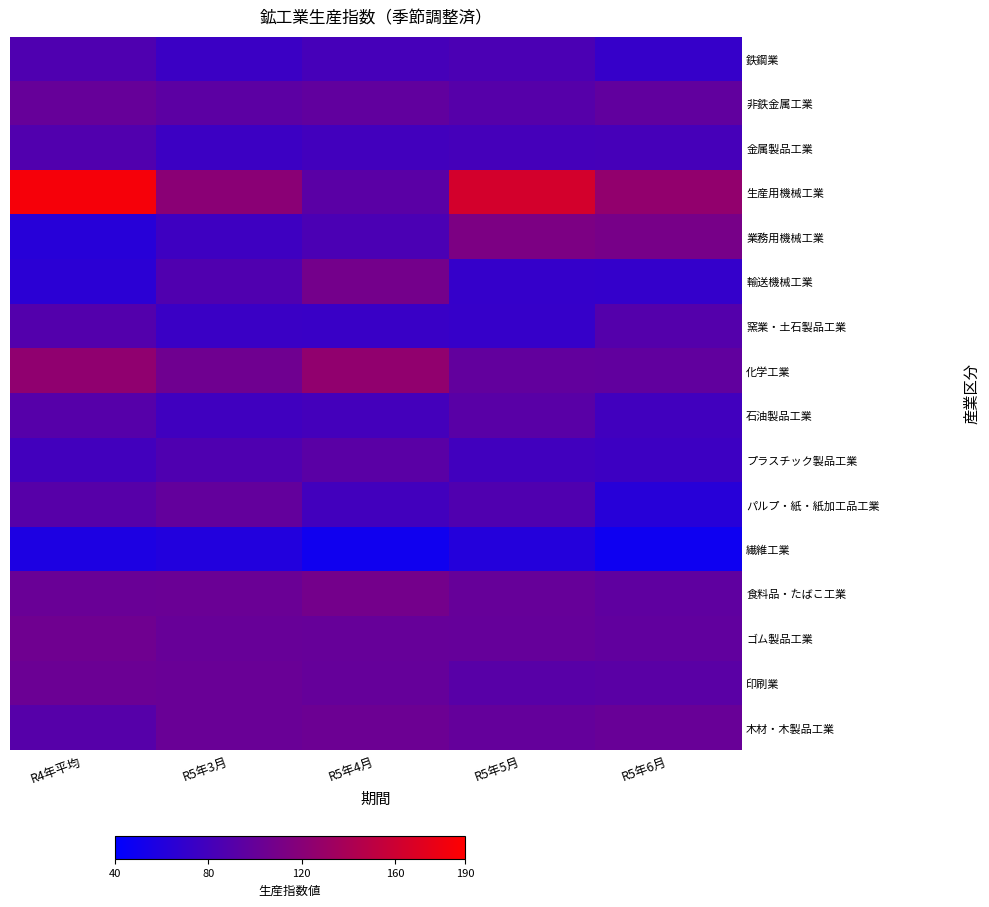

Rank the series at R5年6月 from lowest to highest value.

繊維工業, パルプ・紙・紙加工品工業, 輸送機械工業, 鉄鋼業, プラスチック製品工業, 石油製品工業, 金属製品工業, 窯業・土石製品工業, 印刷業, 食料品・たばこ工業, ゴム製品工業, 化学工業, 非鉄金属工業, 木材・木製品工業, 業務用機械工業, 生産用機械工業